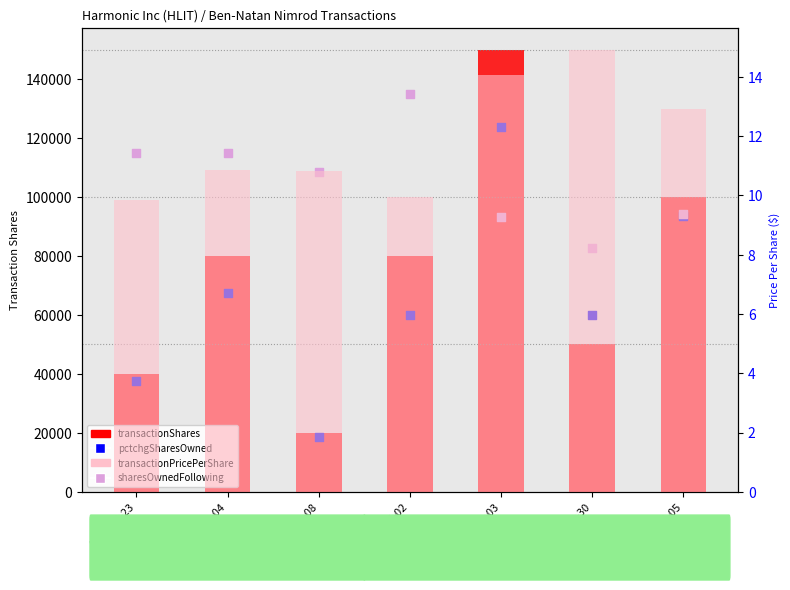

At which category is the sum across all series the highest?

2022-11-03